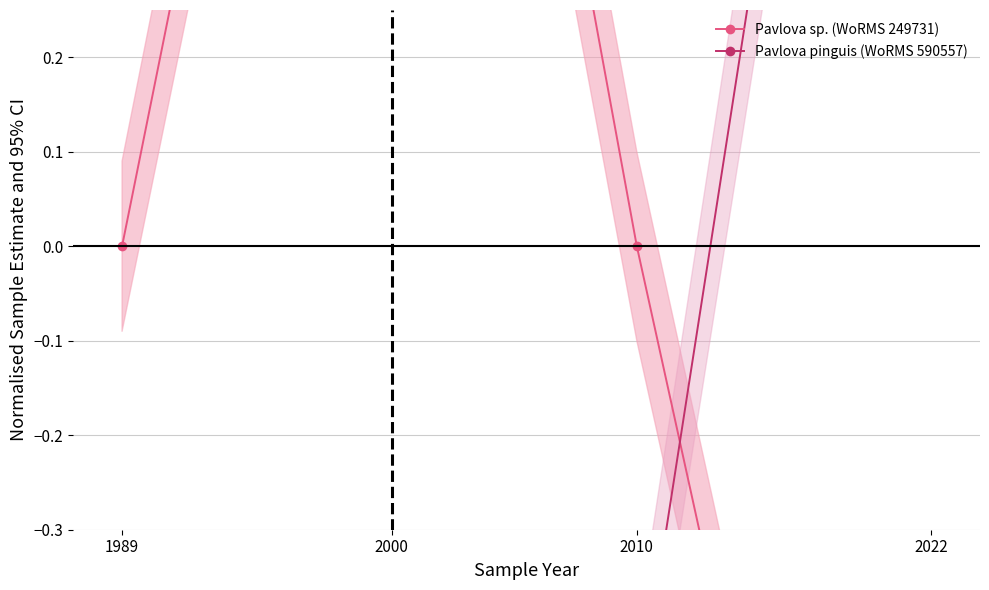

Read the Pavlova pinguis (WoRMS 590557) value at 1989.

-0.5